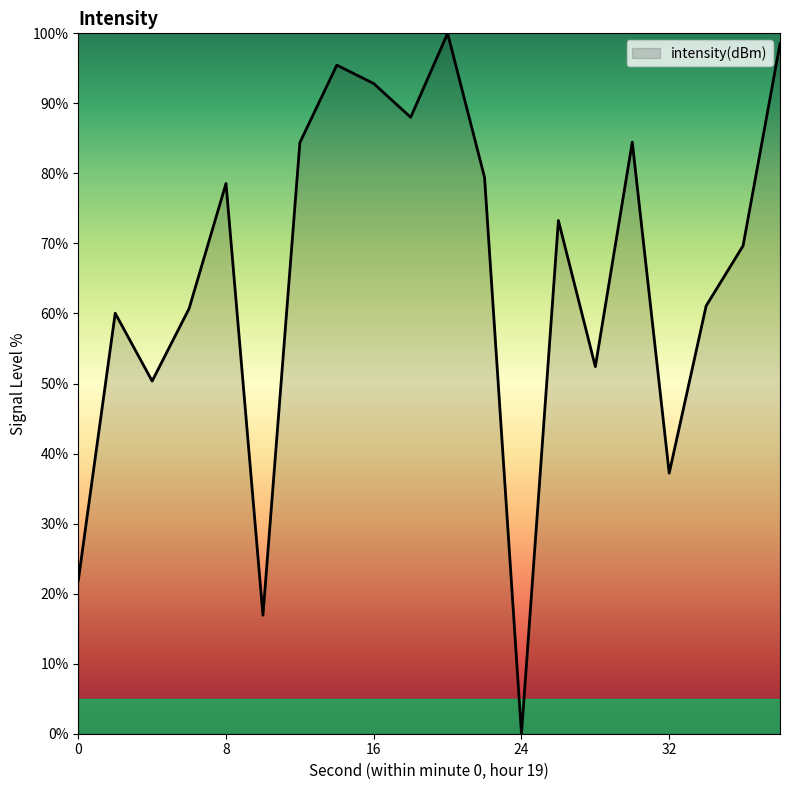

How many interior local valleys (lower than both neighbors) does the data have?

6